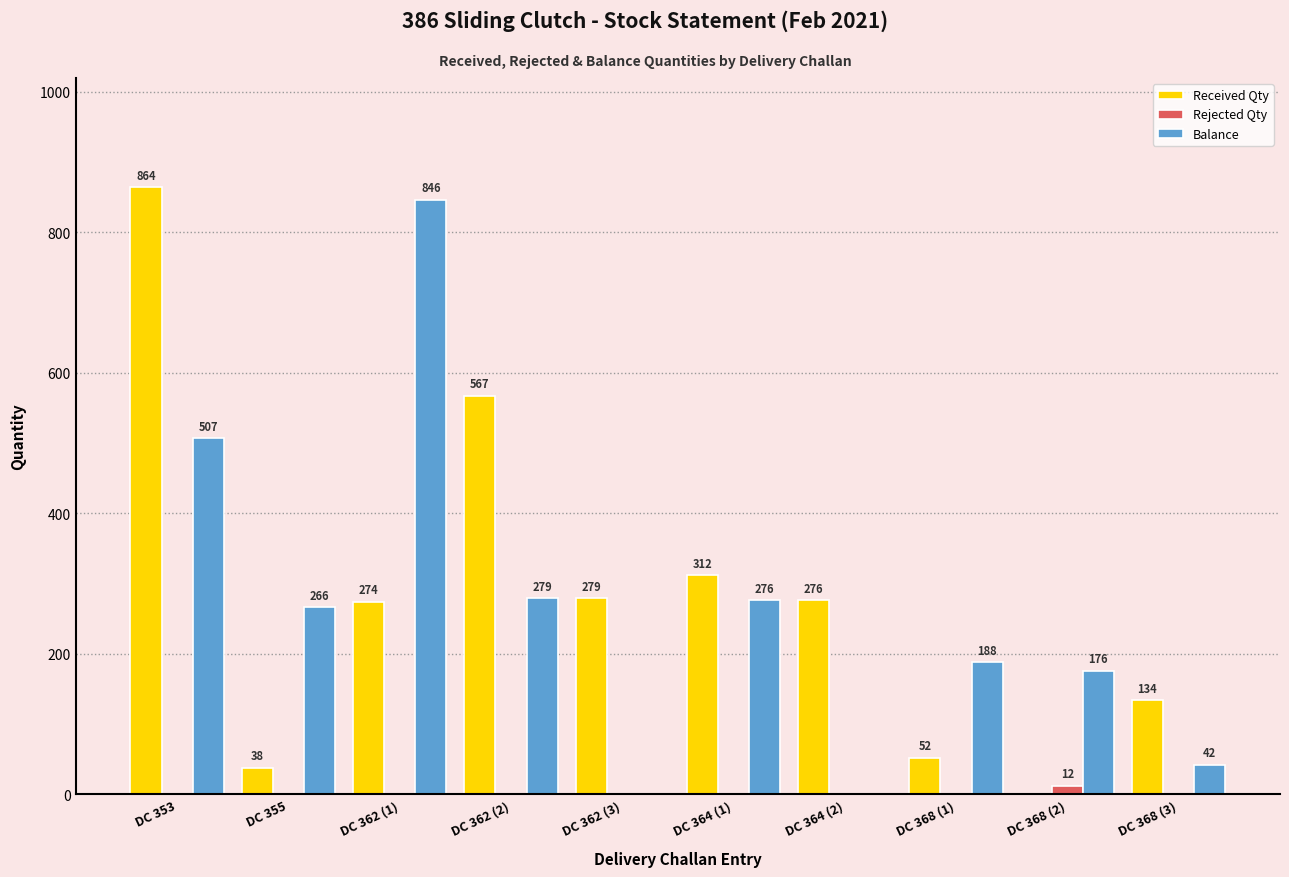

What is the sum of the Received Qty values at DC 362 (3) and DC 362 (1)?

553